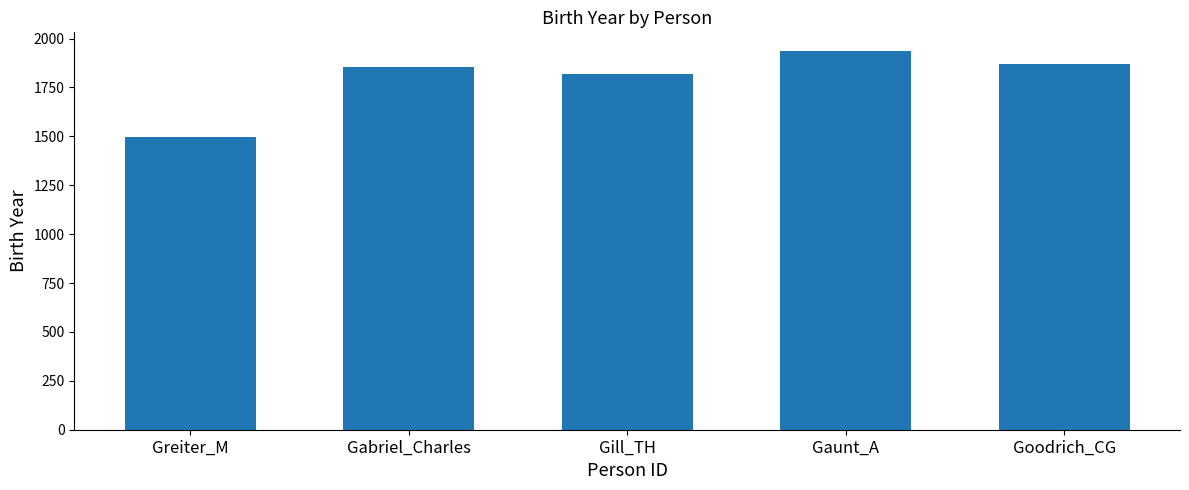

How many bars are there in total?

5